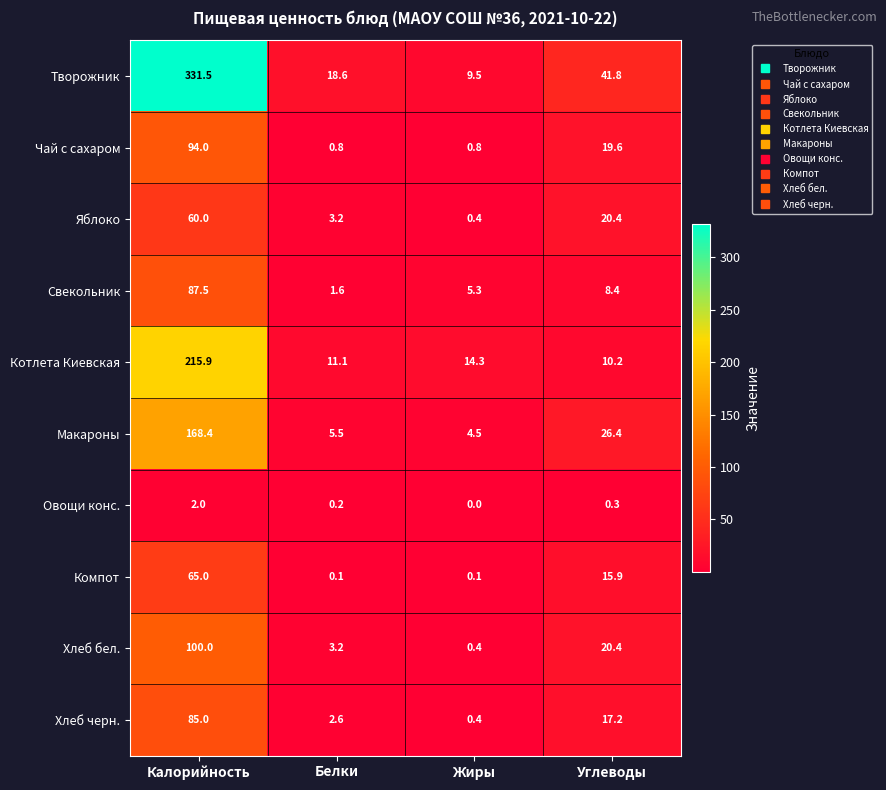

Rank the series by their maximum value, from highest to lowest.

Творожник, Котлета Киевская, Макароны, Хлеб бел., Чай с сахаром, Свекольник, Хлеб черн., Компот, Яблоко, Овощи конс.